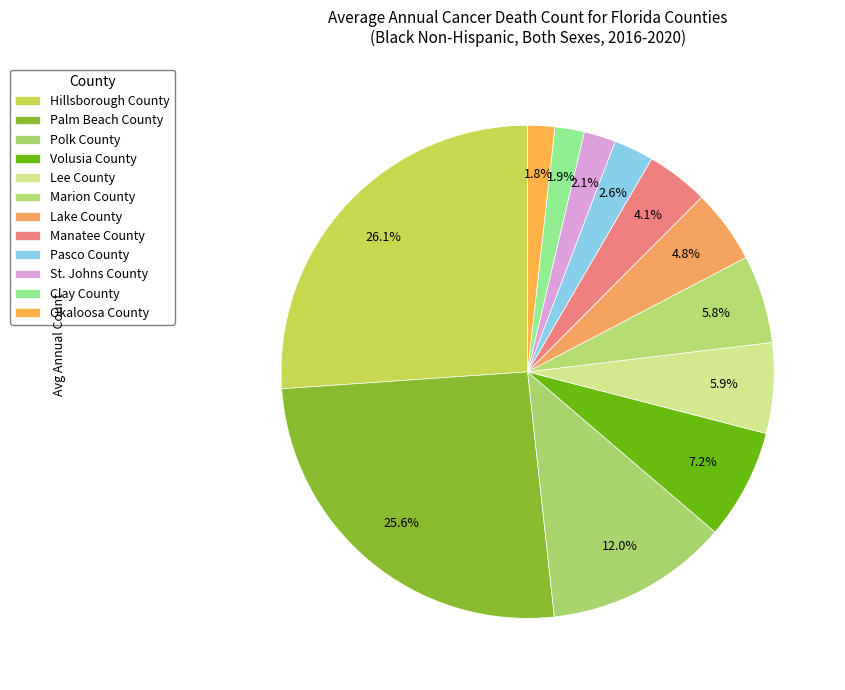

Which category has the biggest portion of the pie?

Hillsborough County